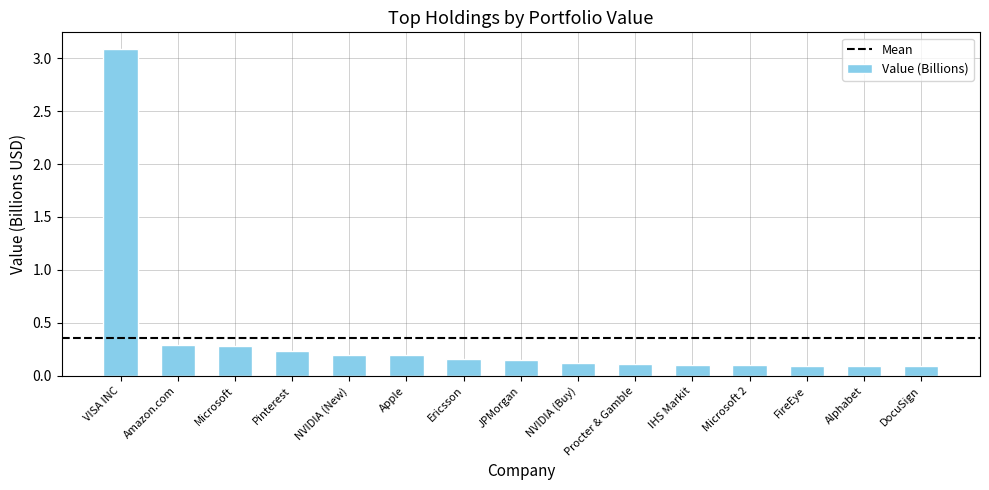

What position from the right is Pinterest?

12